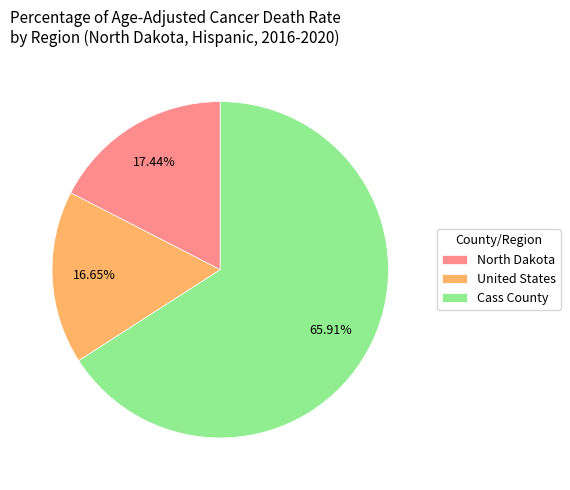

Which category has the biggest portion of the pie?

Cass County